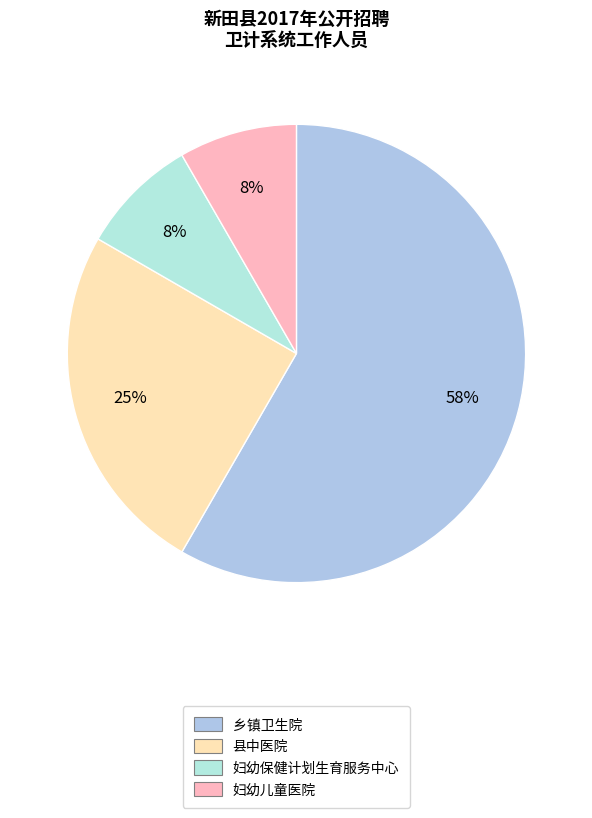

What percentage is the 县中医院 slice, to the nearest percent?

25%